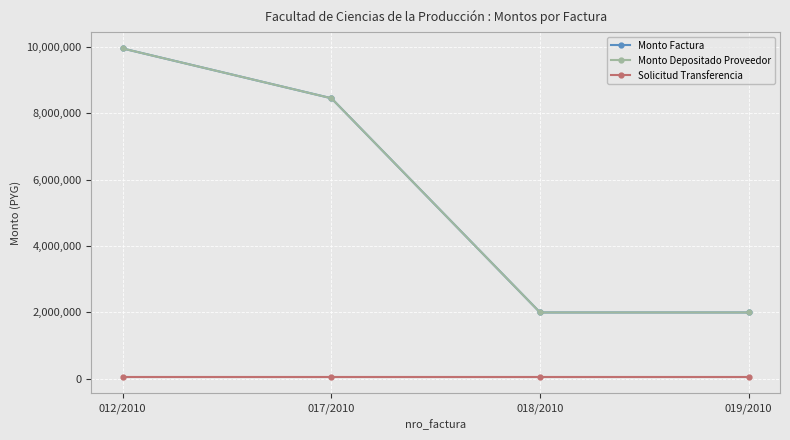

Reading right to left, extract all data points from this chart.

Monto Factura: 1992000	1992000	8450000	9950000
Monto Depositado Proveedor: 1992000	1992000	8450000	9950000
Solicitud Transferencia: 47035	47044	47025	47048